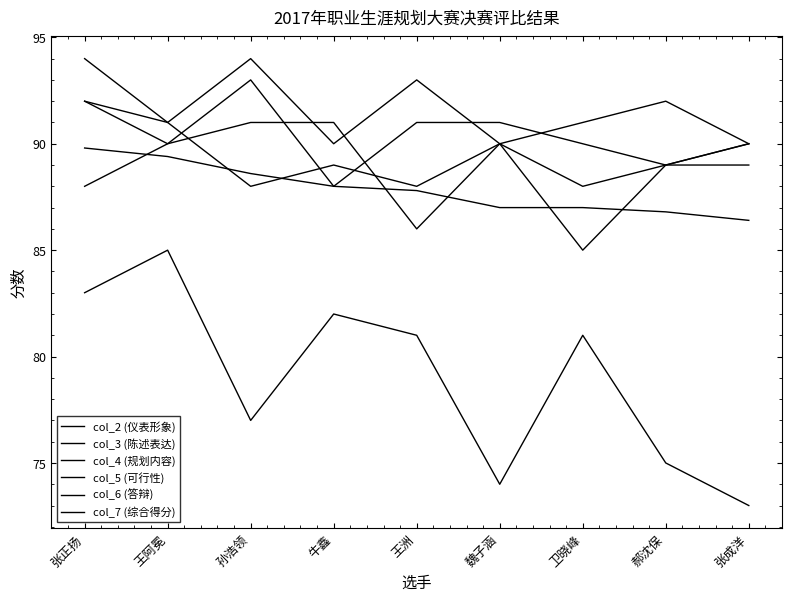

What is the sum of all col_7 (综合得分) values?

790.8